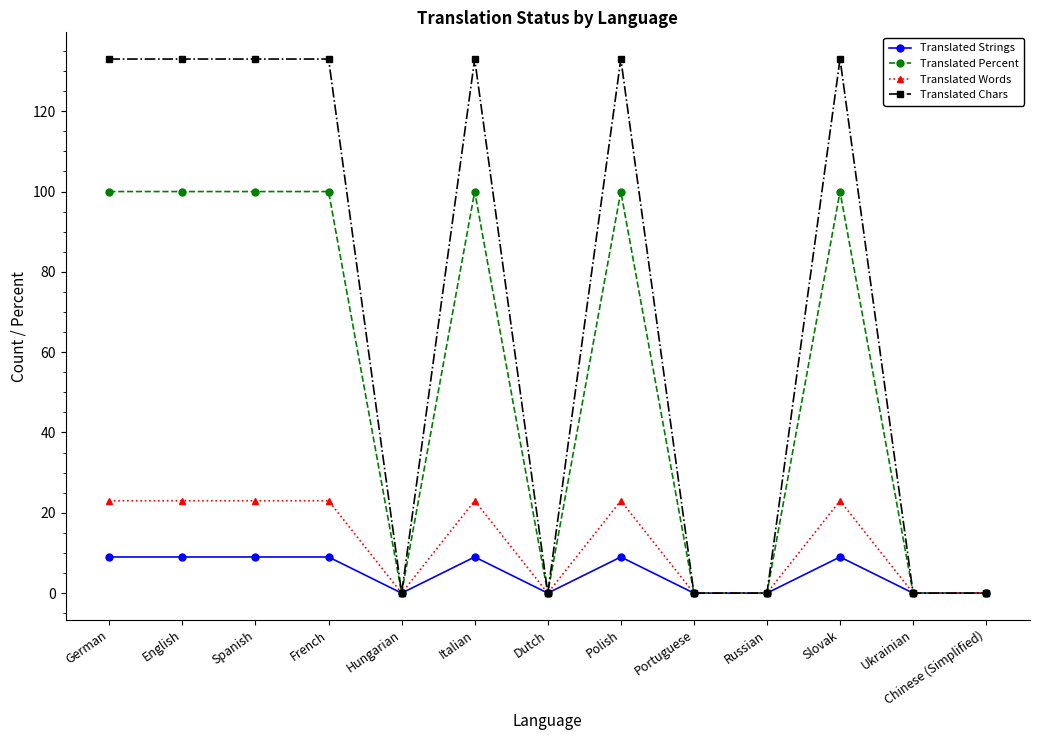

What is the difference between the highest and lowest values at Polish?

124